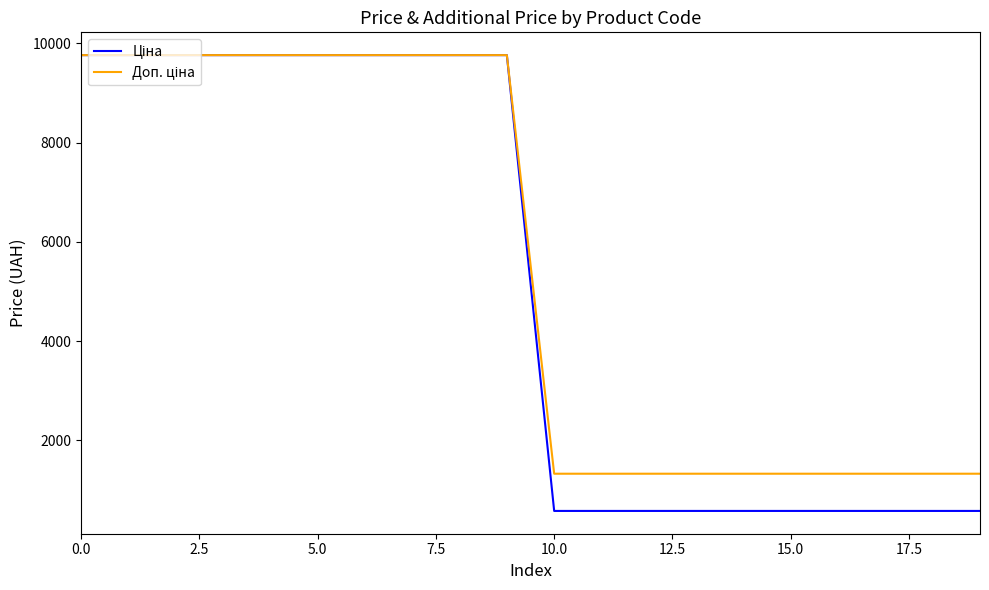

How many series are shown in this chart?

2